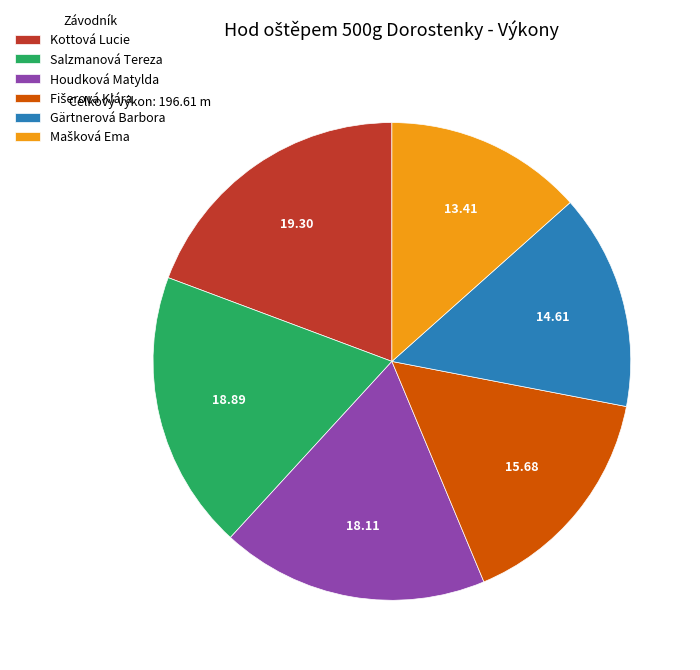

Does any single category account for the majority?

No